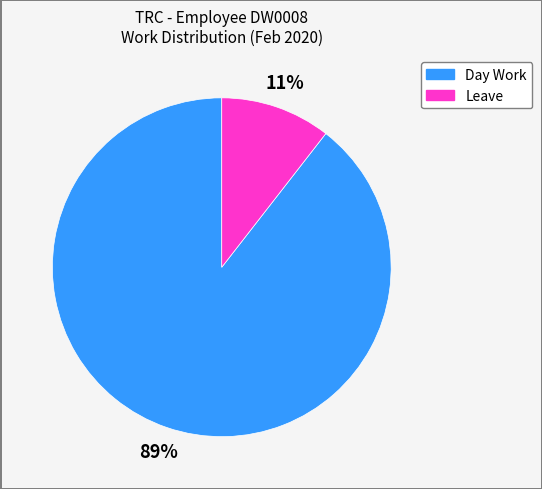

Is it true that Day Work is 78% of the pie?

False